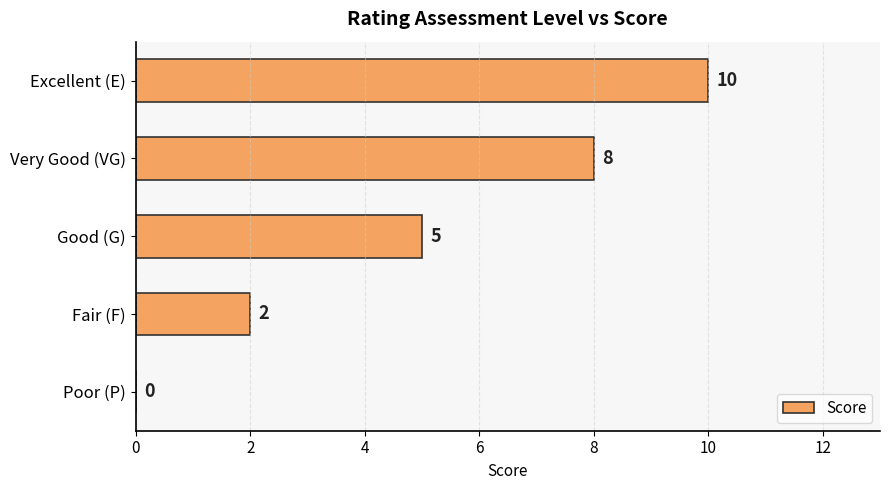

Reading bottom to top, list all the values displayed in this chart.

Poor (P)=0	Fair (F)=2	Good (G)=5	Very Good (VG)=8	Excellent (E)=10